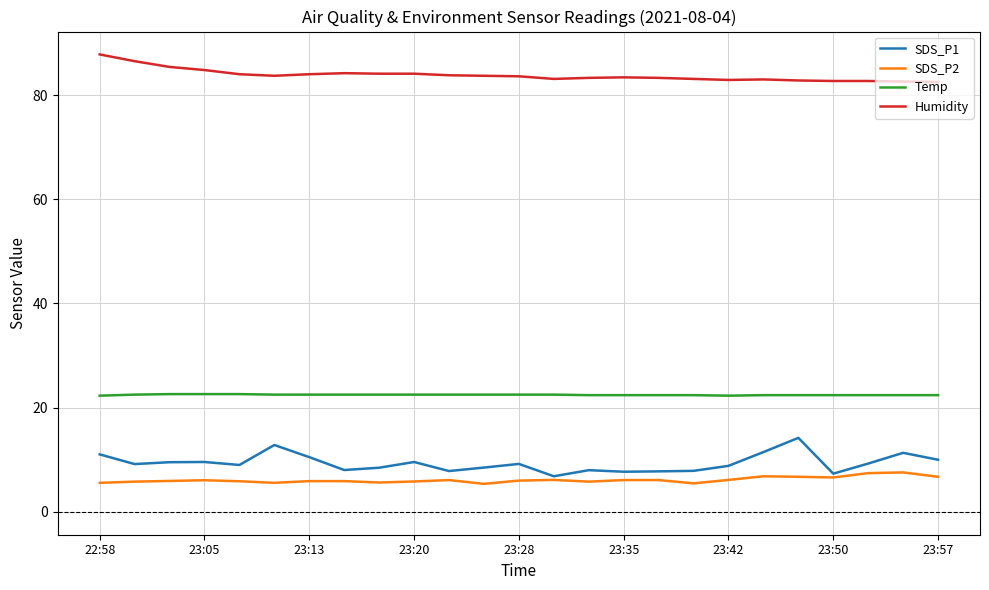

True or false: Humidity and SDS_P2 intersect in this chart.

False